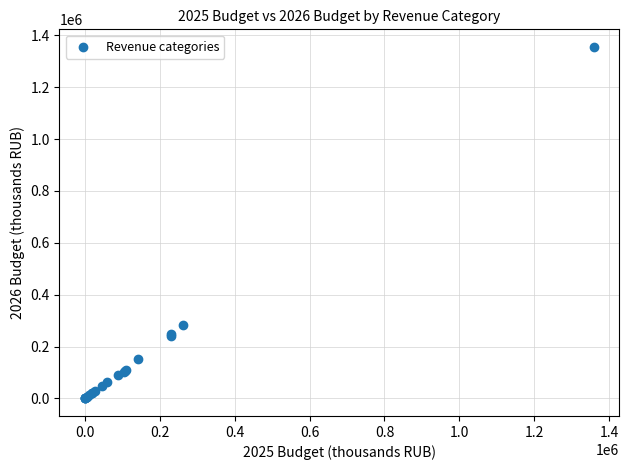

What Y value in the scatter plot is closest to 677880?

283641.0